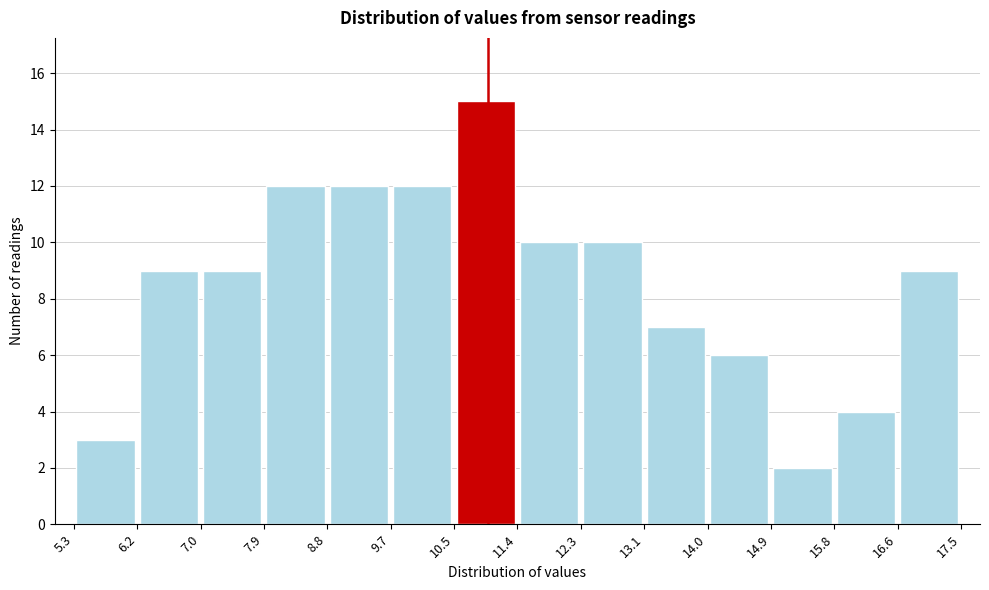

Reading left to right, list every bar in this chart as the range it spans on the x-axis followed by its height. The values are not printed on the chart, so give them approximately, as read against the axis.

5.3 to 6.2: 3
6.2 to 7.0: 9
7.0 to 7.9: 9
7.9 to 8.8: 12
8.8 to 9.7: 12
9.7 to 10.5: 12
10.5 to 11.4: 15
11.4 to 12.3: 10
12.3 to 13.1: 10
13.1 to 14.0: 7
14.0 to 14.9: 6
14.9 to 15.8: 2
15.8 to 16.6: 4
16.6 to 17.5: 9